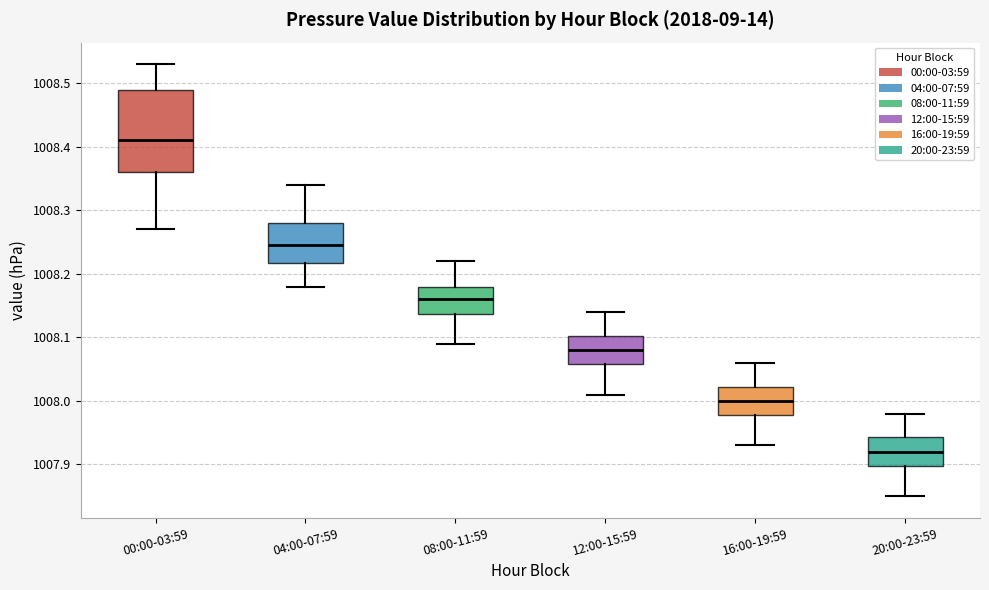

Where does the upper whisker of the box for 16:00-19:59 end on the y-axis? The values are not printed on the chart, so give them approximately, as read against the axis.

1008.06